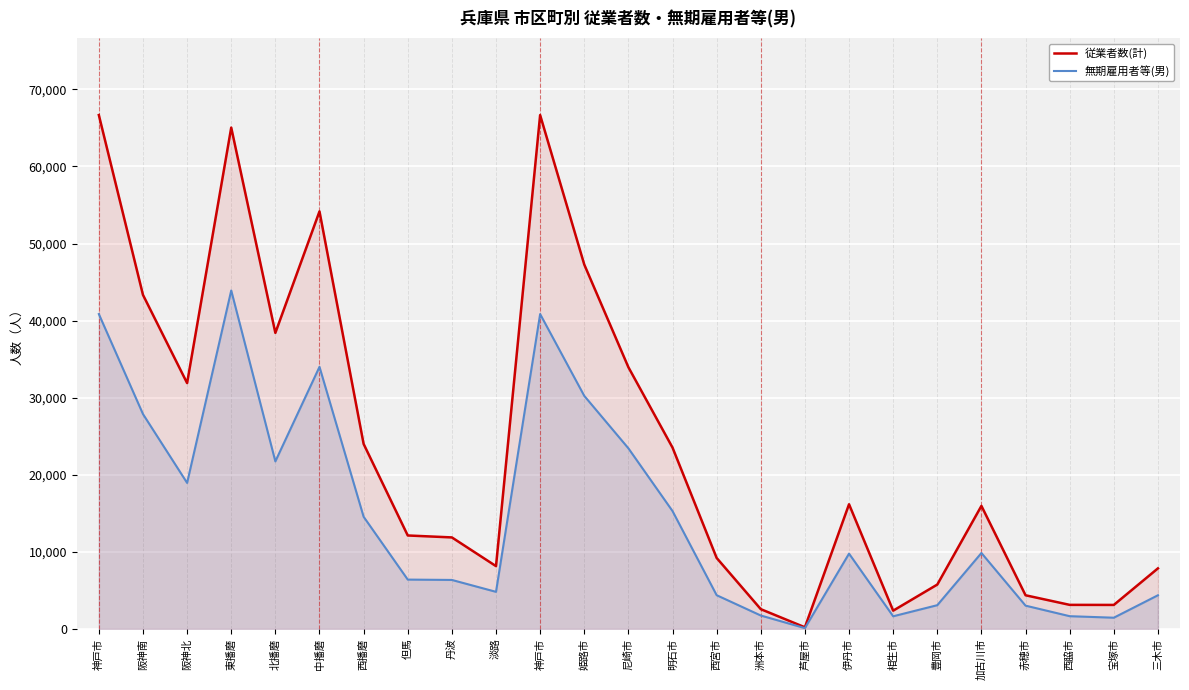

What is the label of the 13th point from the right?

尼崎市